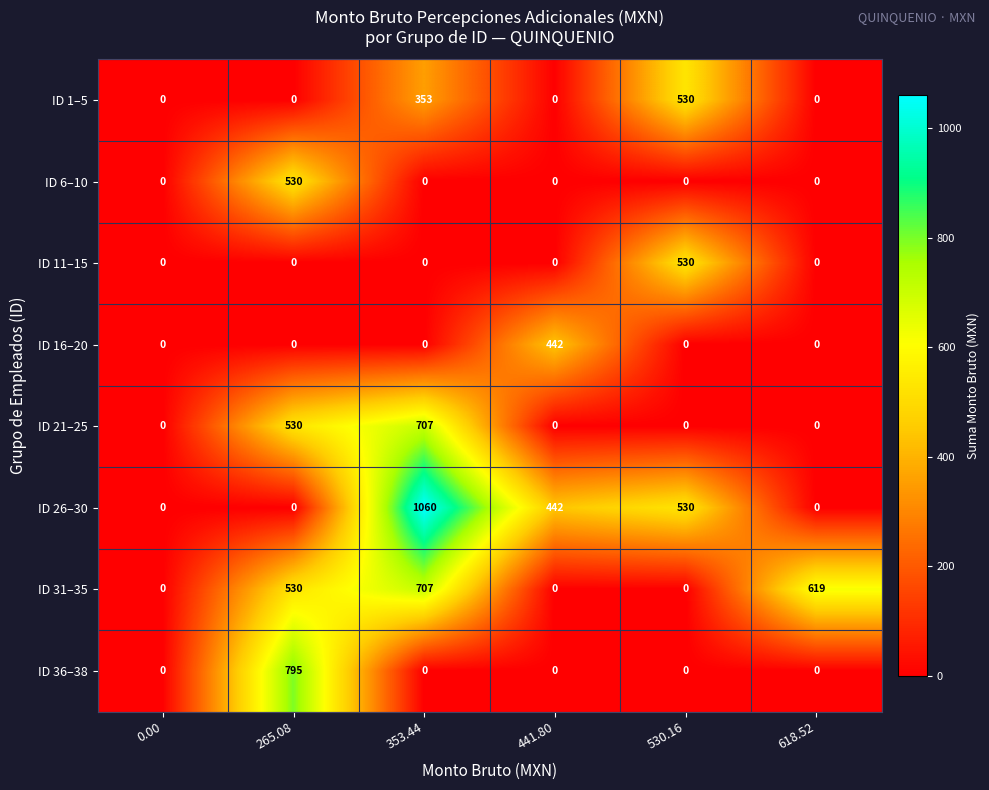

What is the spread (max minus min) of values at 353.44?

1060